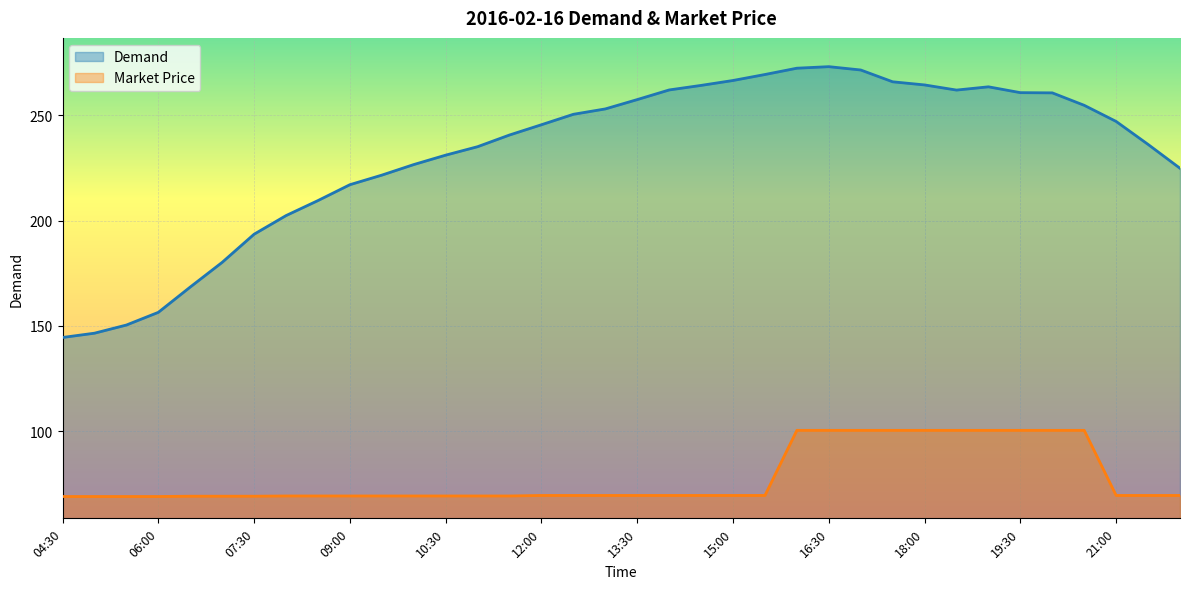

Which has a higher value, 05:00 or 15:30?

15:30